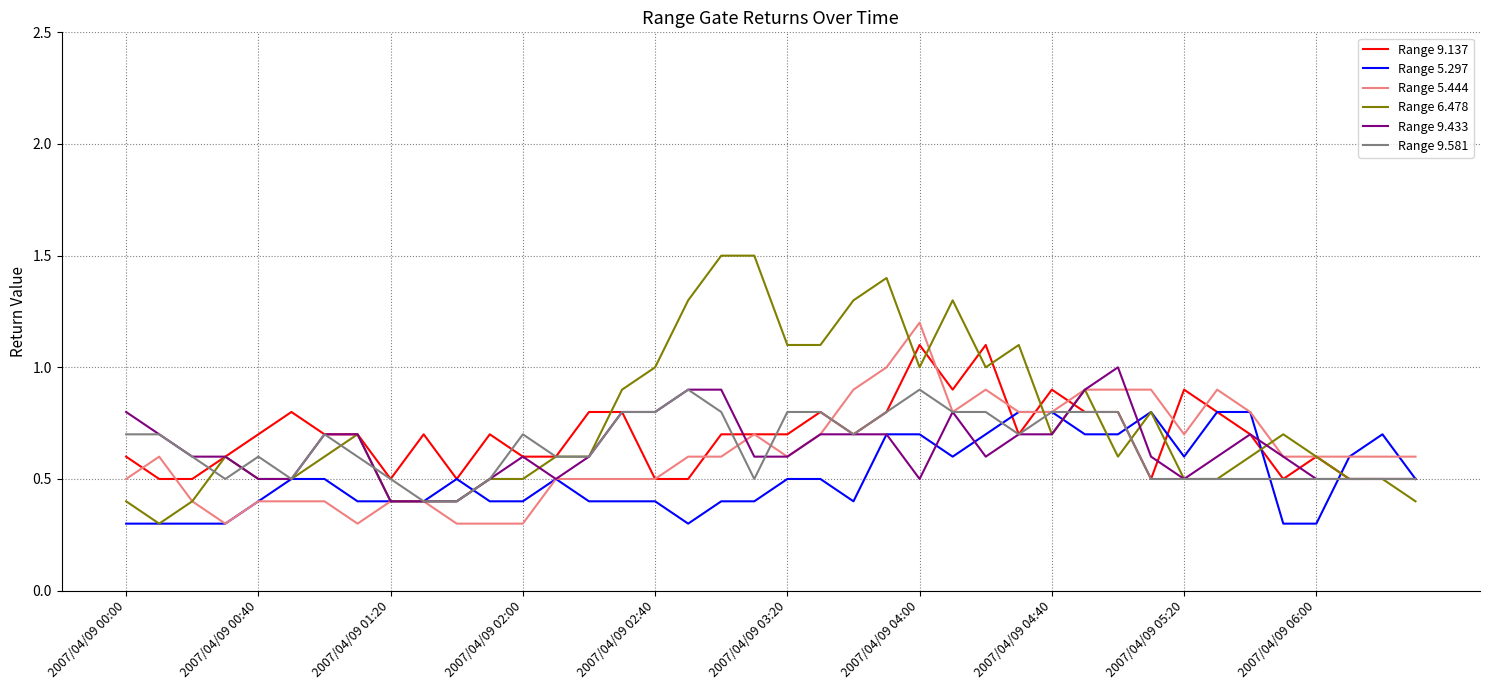

Which series has the largest range (max minus min)?

Range 6.478